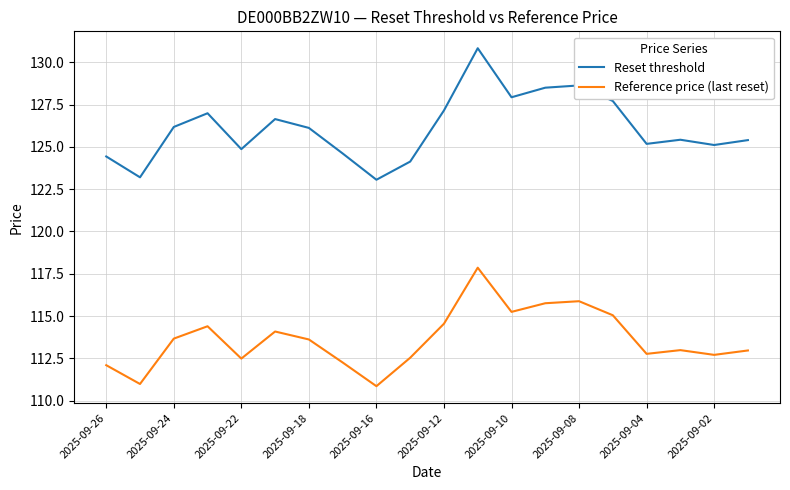

True or false: Reference price (last reset) and Reset threshold cross at least once.

False